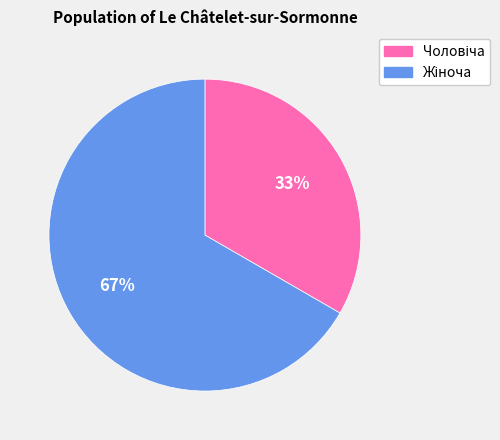

Is there a majority slice in this chart?

Yes